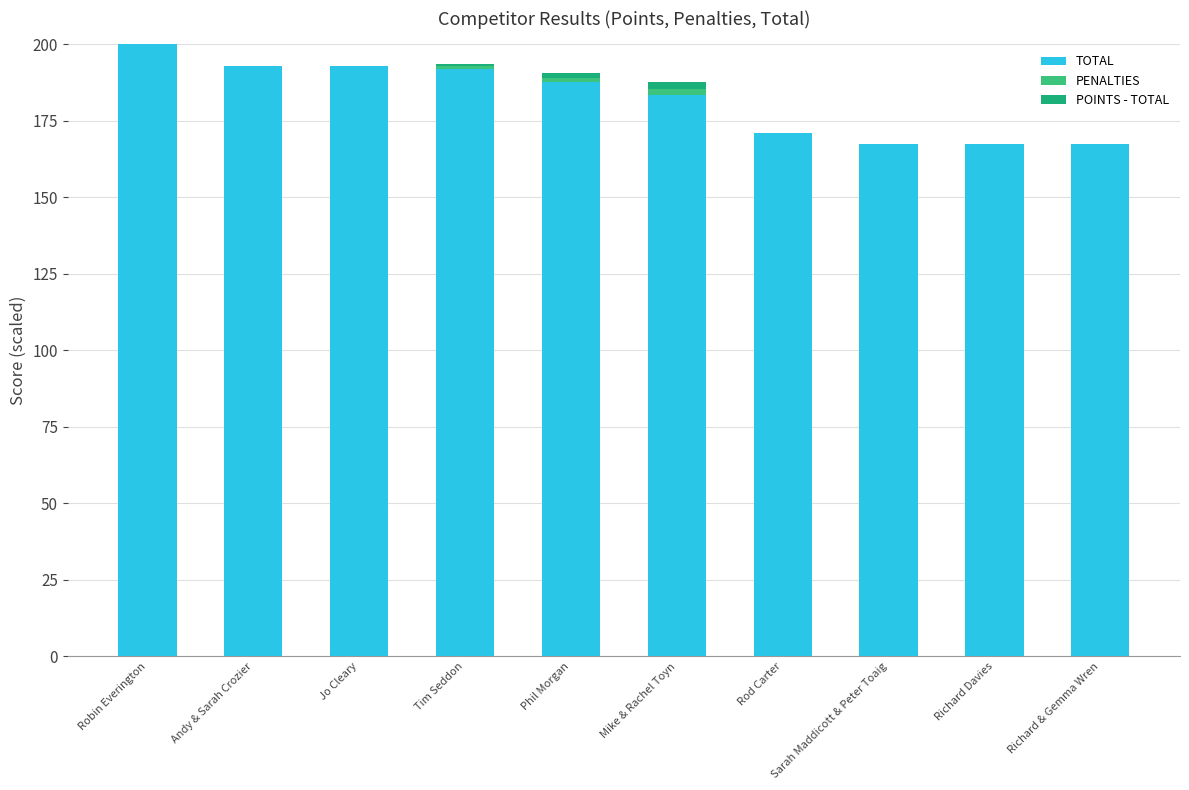

Count the number of categories in the chart.

10